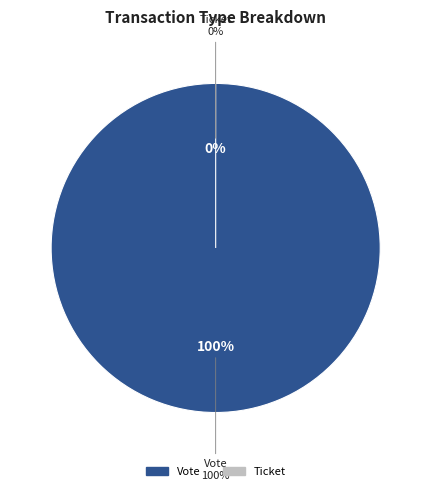

To the nearest percent, what is the difference between the largest and smallest slice percentages?

100%